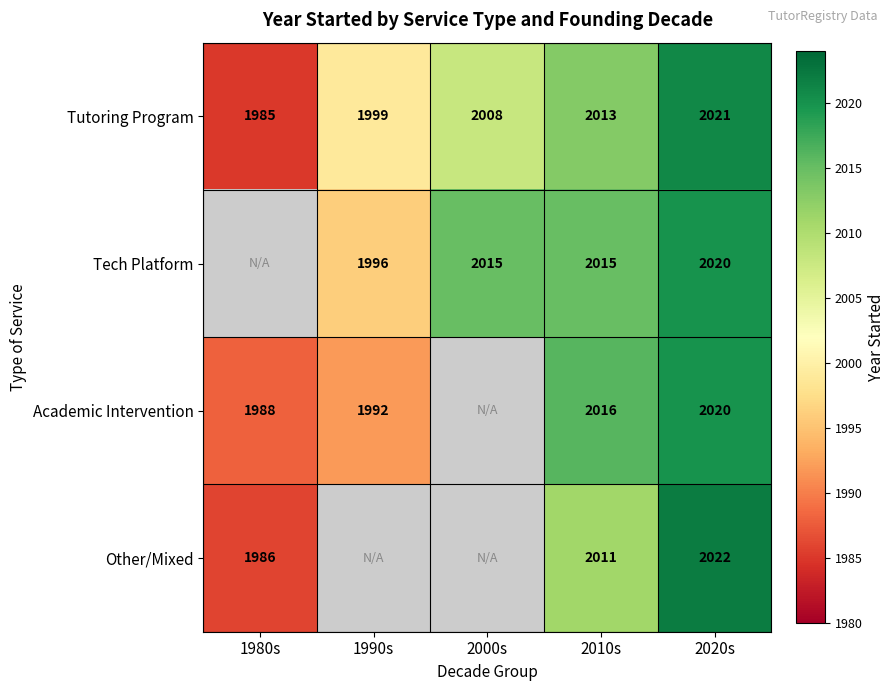

At which category is the sum across all series the highest?

2020s